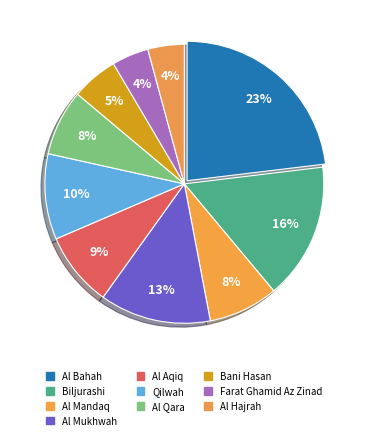

Between Biljurashi and Al Aqiq, which is larger?

Biljurashi